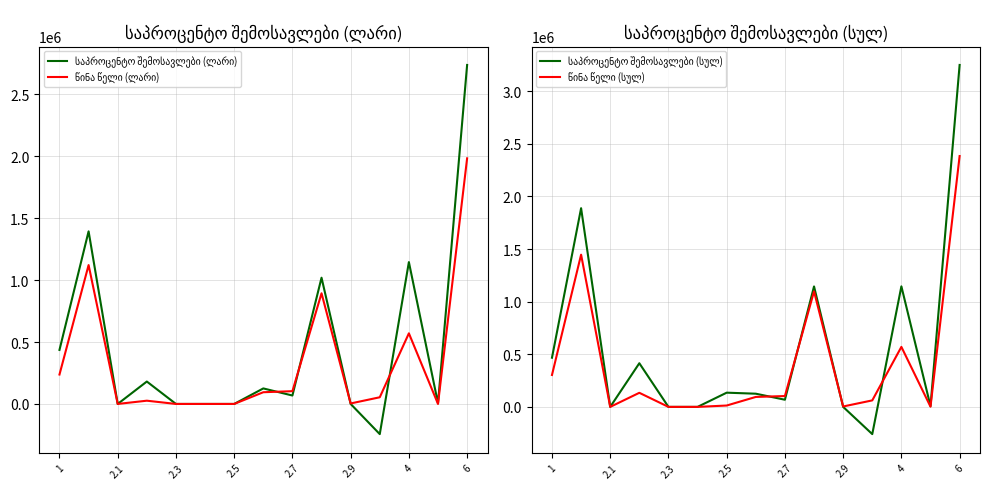

At how many categories does at least one series exceed 756367?

4